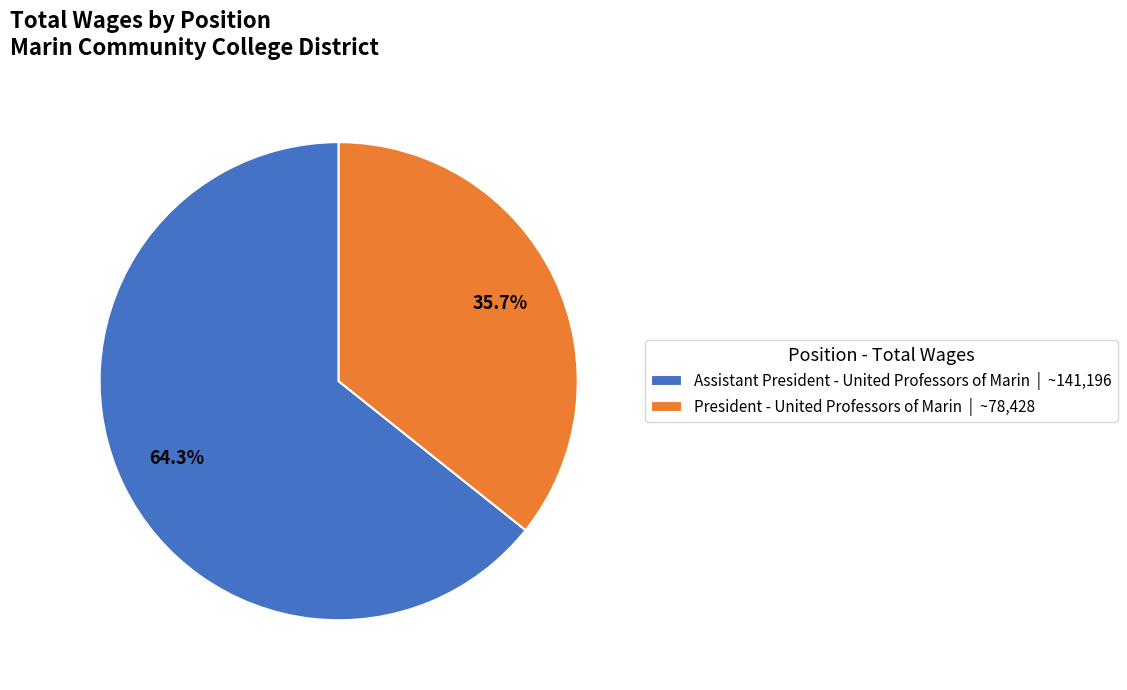

Approximately how many times larger is the value at Assistant President - United Professors of Marin | ~141,196 compared to President - United Professors of Marin | ~78,428?

1.8